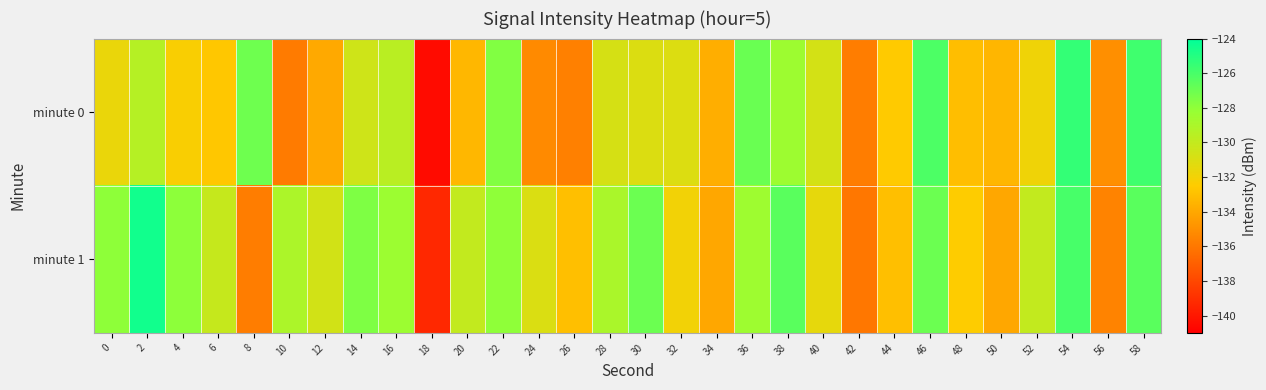

What is the total value across all series at 58?

-252.3